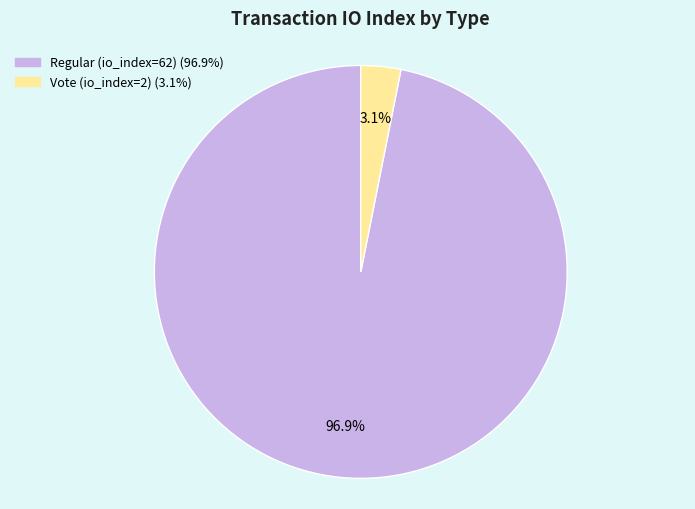

How many segments does this pie chart have?

2